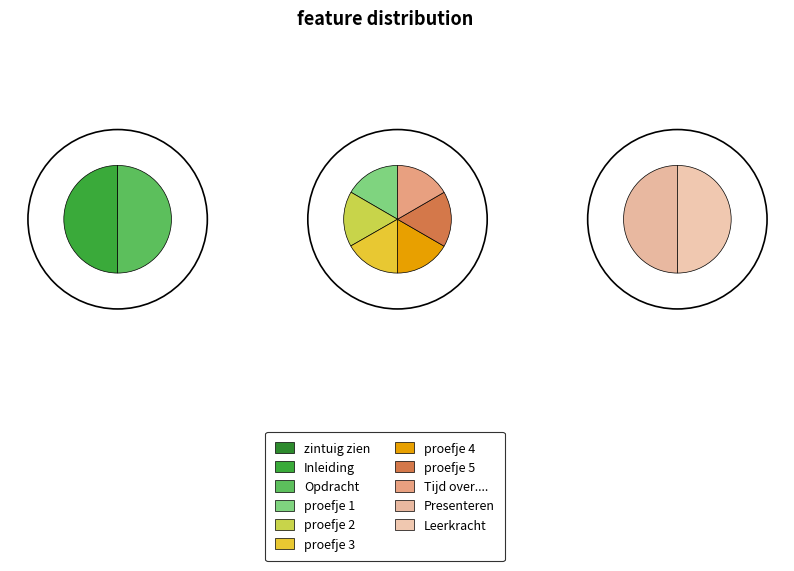

To the nearest percent, what is the combined percentage of Inleiding and proefje 5?

20%